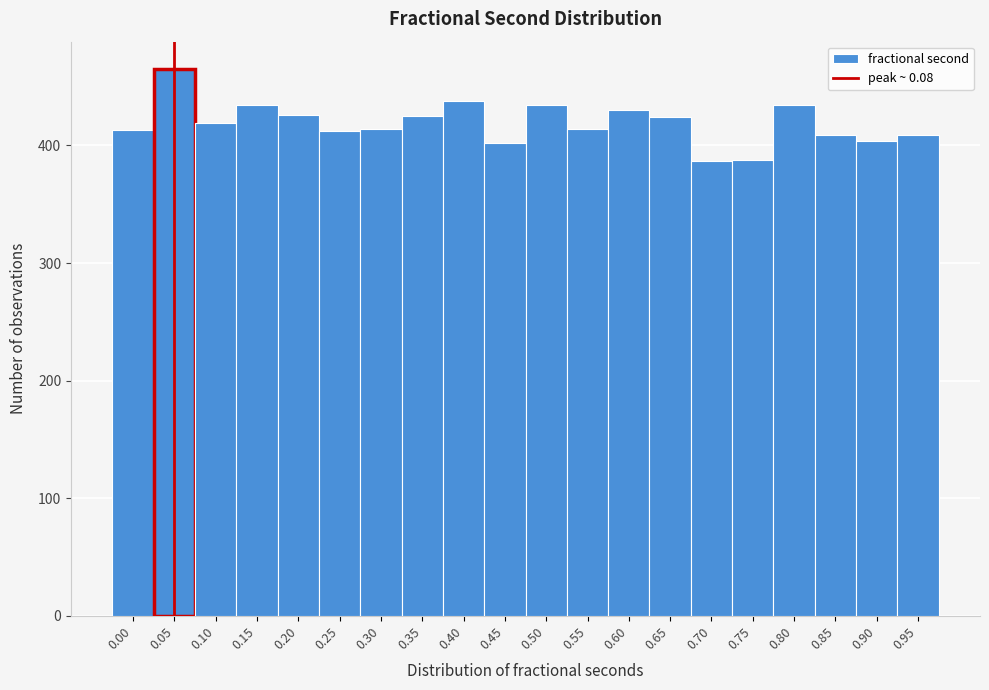

What is the greatest value displayed?

465